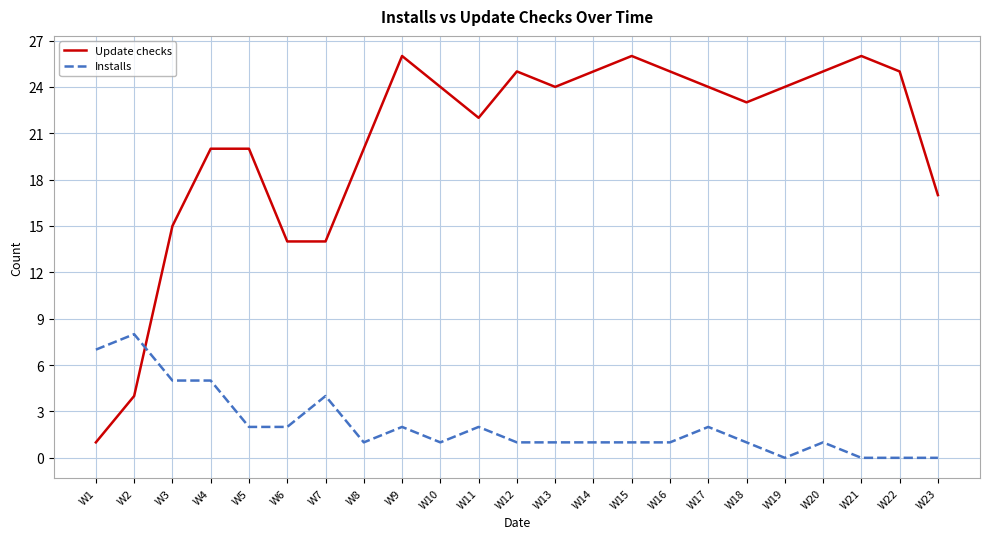

Is it true that Update checks equals 32 at W17?

False